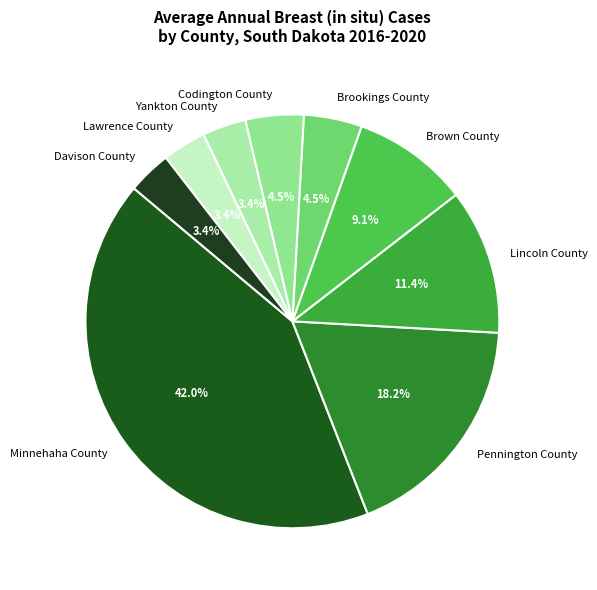

To the nearest percent, what percentage of the pie is Lawrence County?

3%